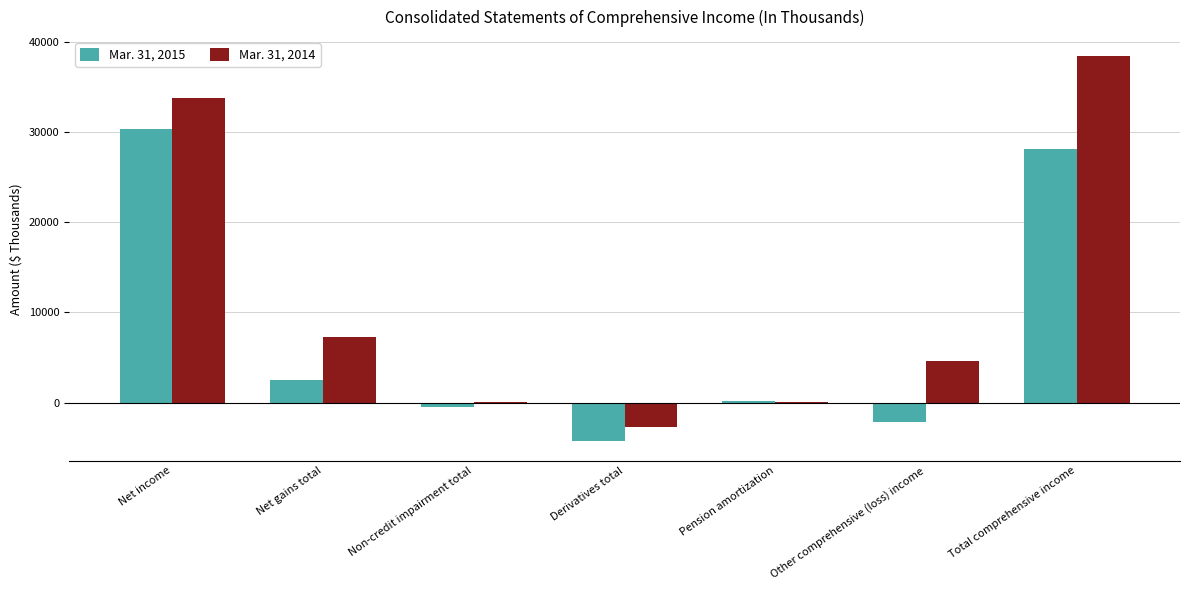

Which category has the highest value in the Mar. 31, 2014 series?

Total comprehensive income